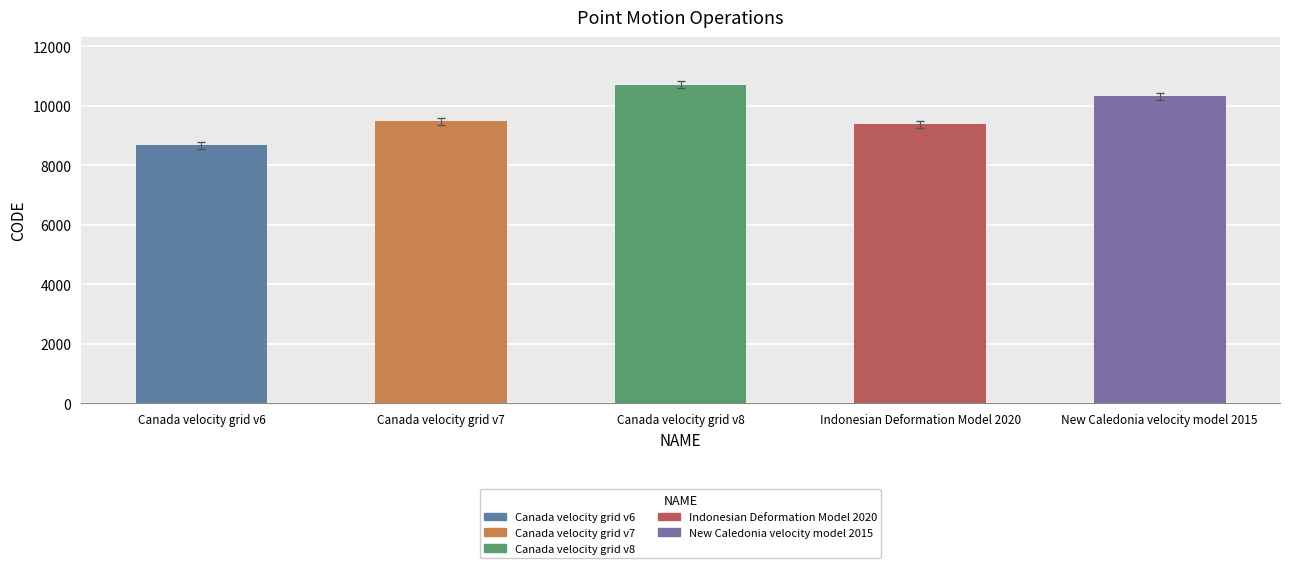

The chart shows a value of 9375 at Indonesian Deformation Model 2020. True or false?

True